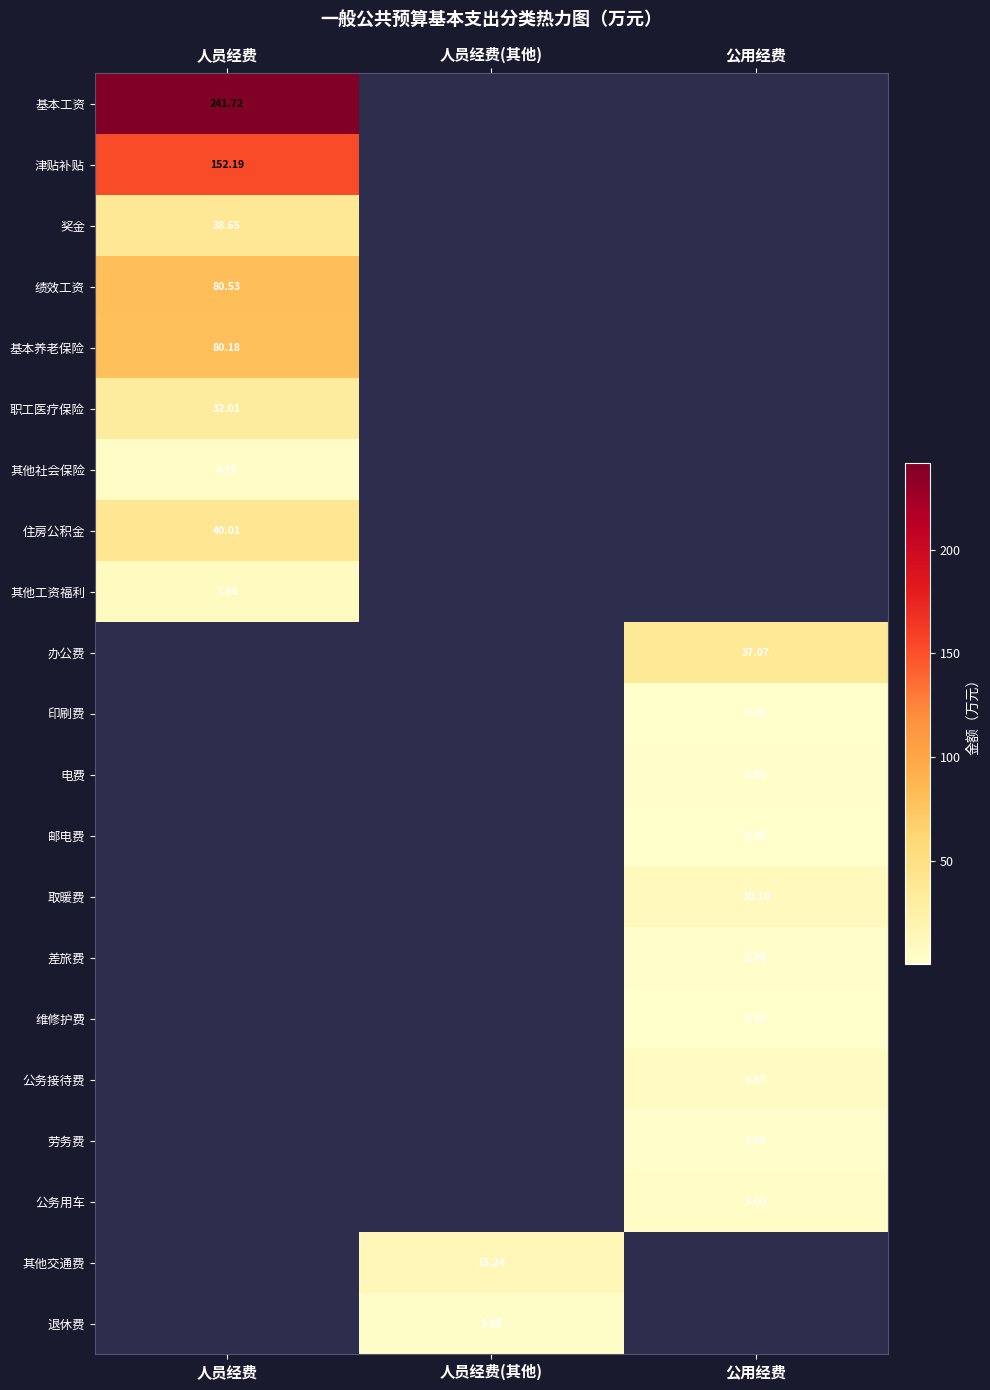

The 其他工资福利 series shows 5.5 at 人员经费. True or false?

False